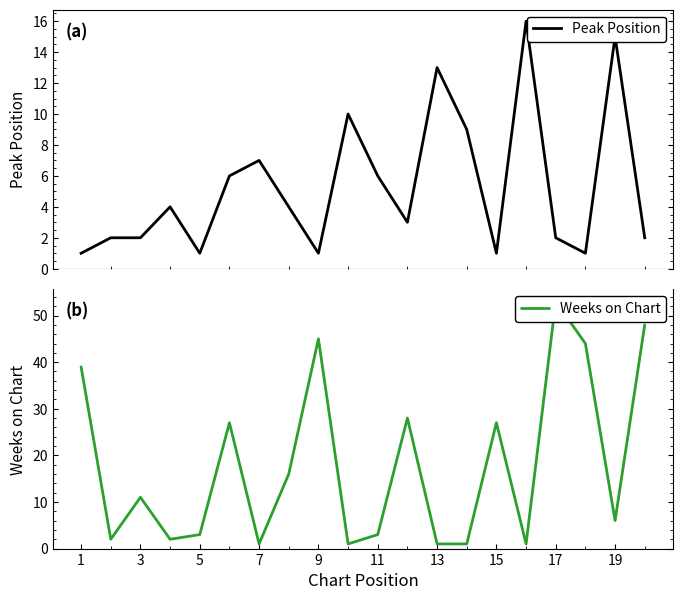

Reading left to right, what are all the values shown in this chart?

Peak Position: 1	2	2	4	1	6	7	4	1	10	6	3	13	9	1	16	2	1	15	2
Weeks on Chart: 39	2	11	2	3	27	1	16	45	1	3	28	1	1	27	1	53	44	6	48